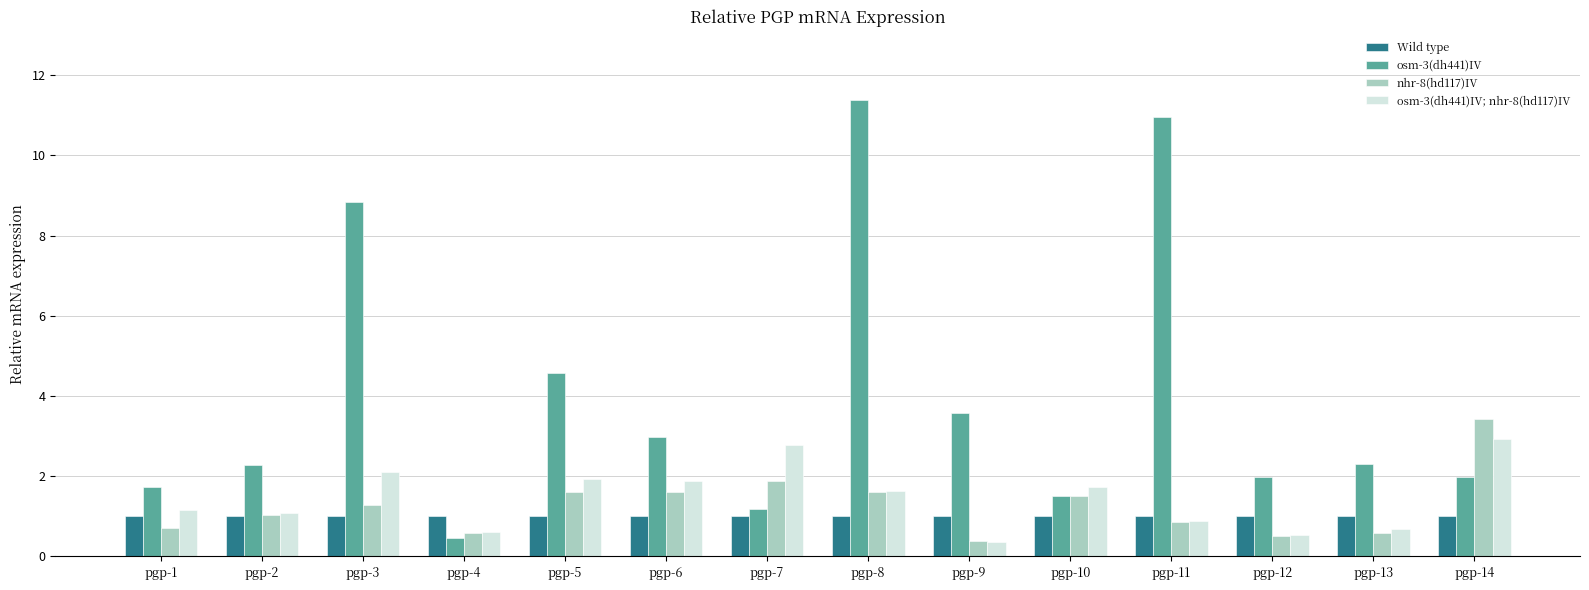

At how many categories does at least one series exceed 10?

2